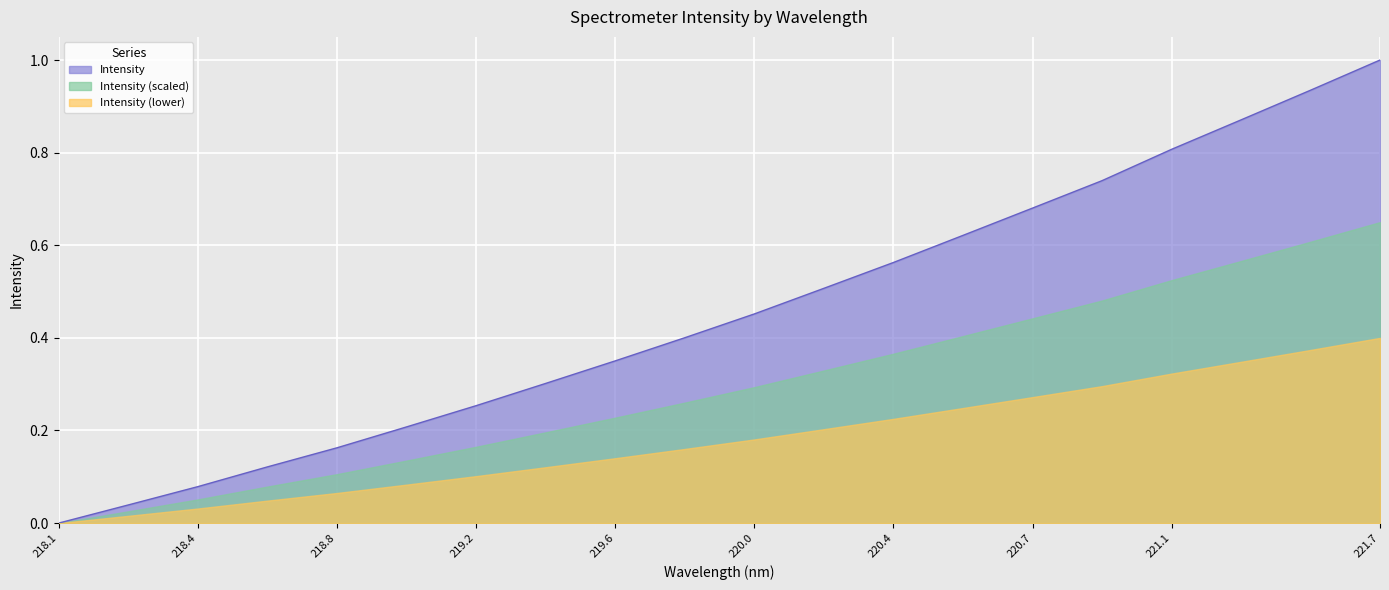

Which series has the largest range (max minus min)?

Intensity